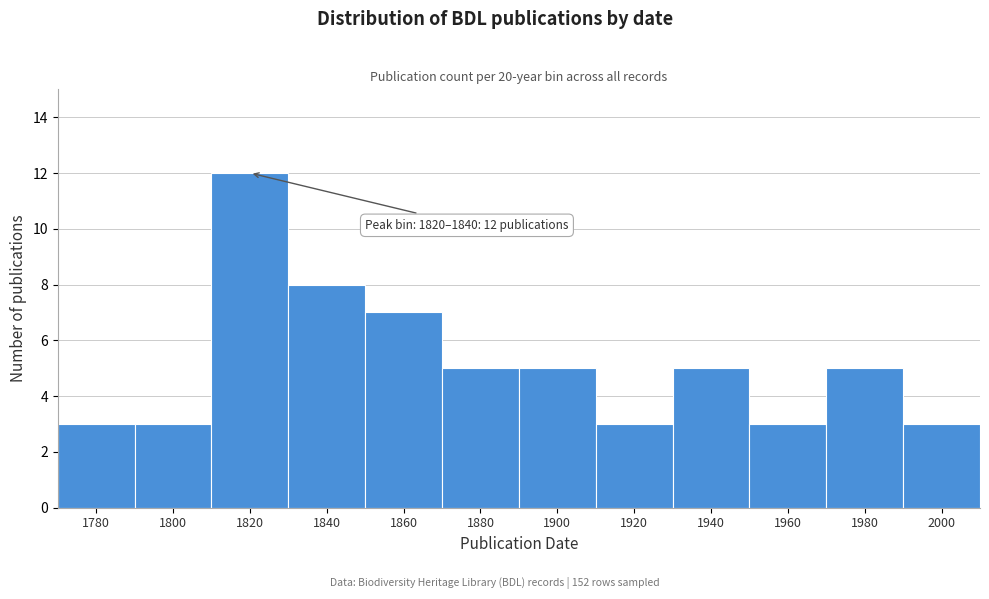

Reading left to right, list all the values displayed in this chart.

3	3	12	8	7	5	5	3	5	3	5	3